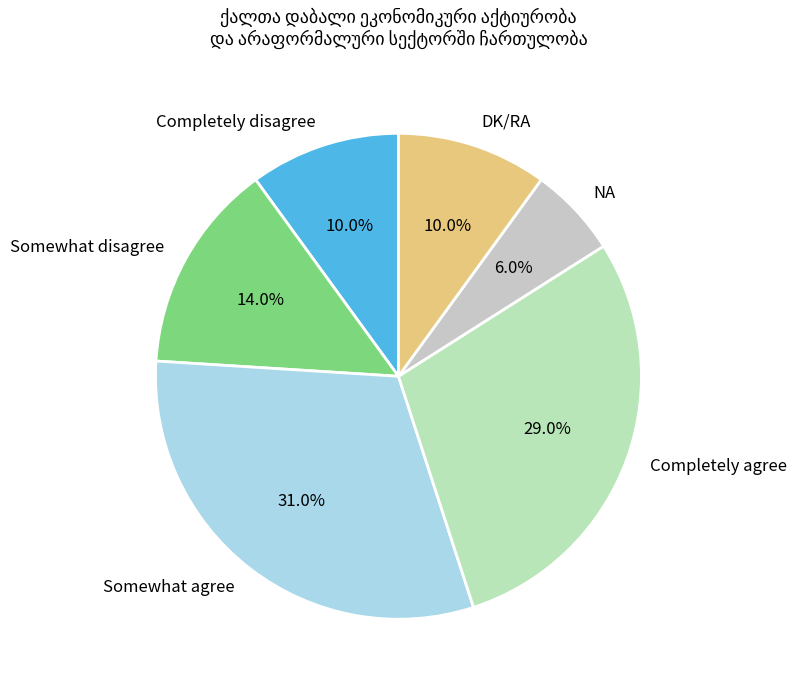

True or false: DK/RA accounts for 10% of the total.

True